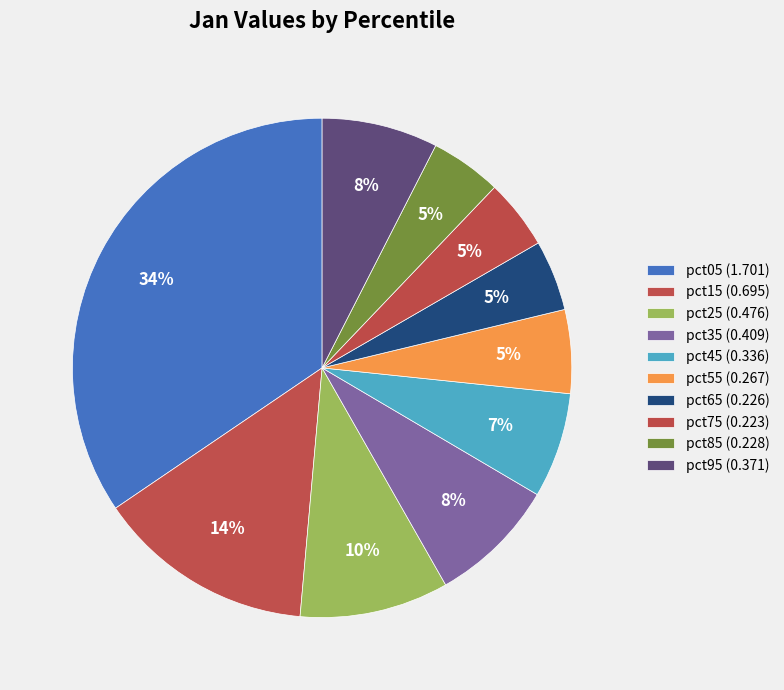

How many slices are in this pie chart?

10